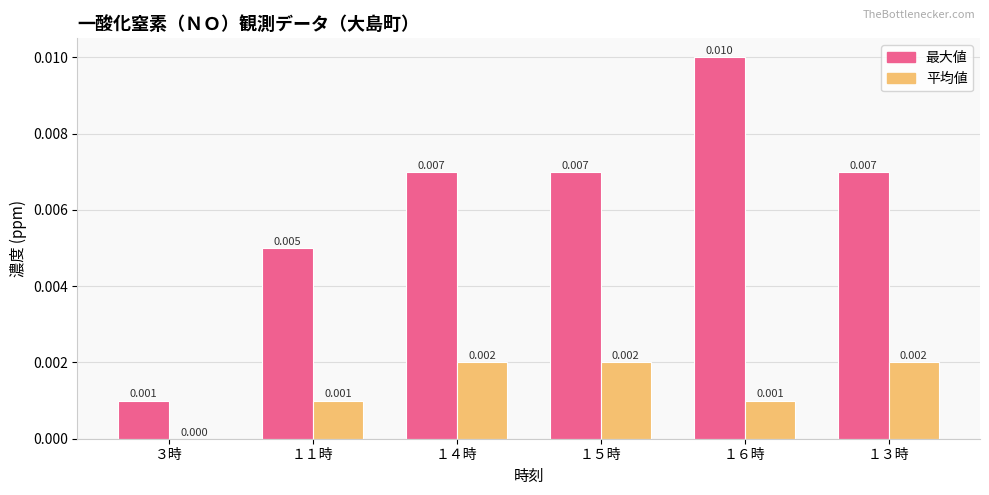

Which series has the largest total across all categories?

最大値